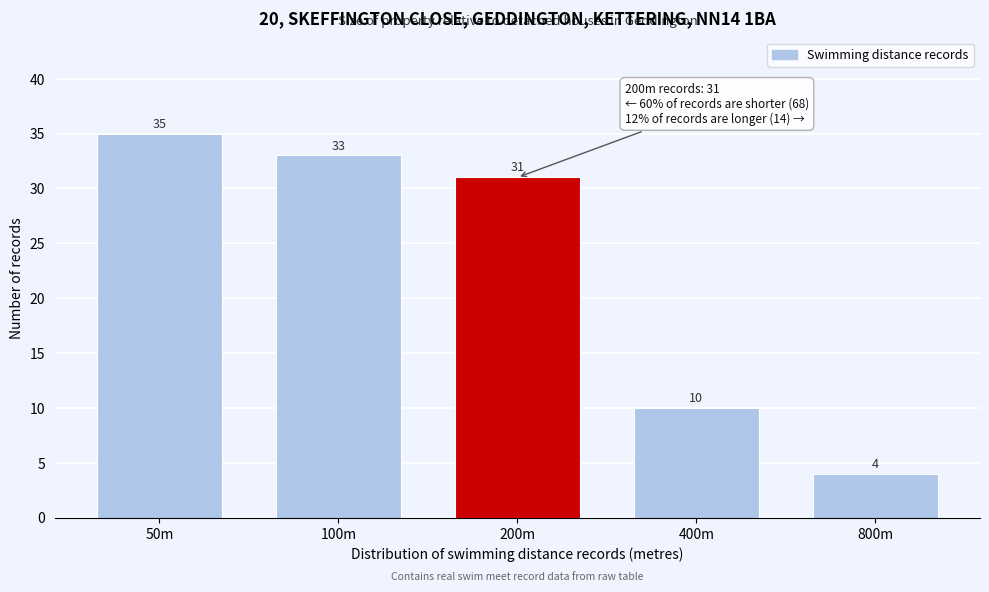

Reading left to right, extract all data points from this chart.

35	33	31	10	4